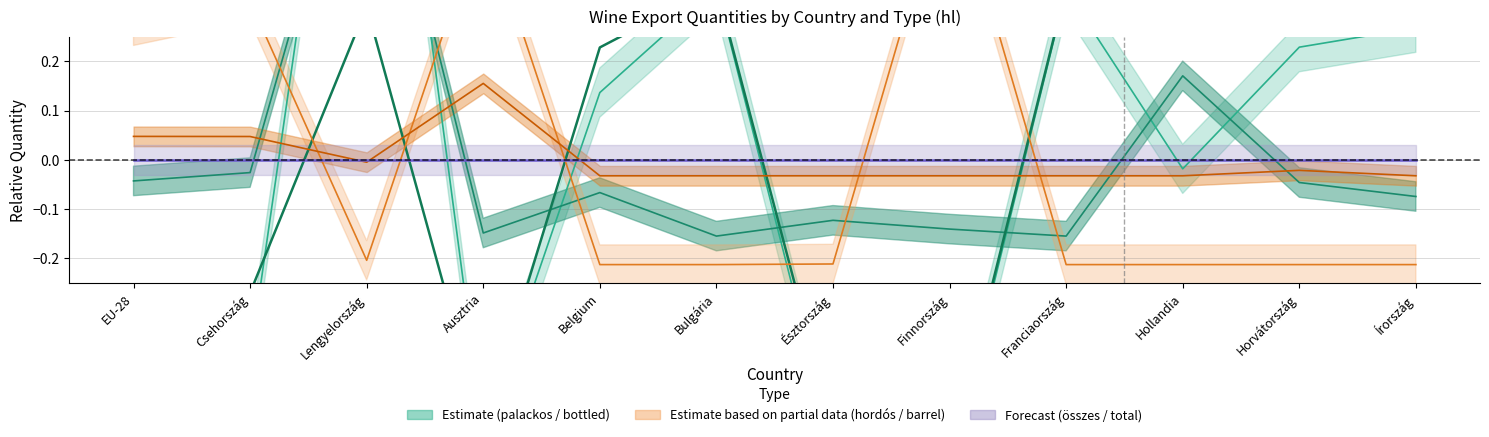

True or false: the data shows 0.5 at Bulgária.

False